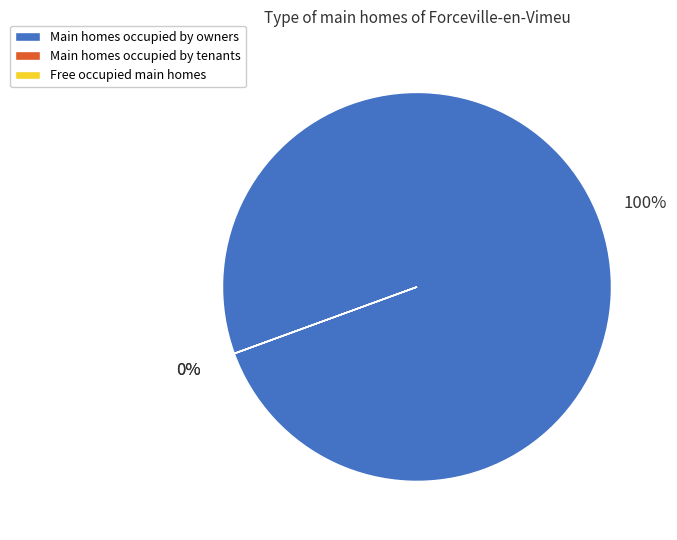

Which category has the biggest portion of the pie?

Main homes occupied by owners